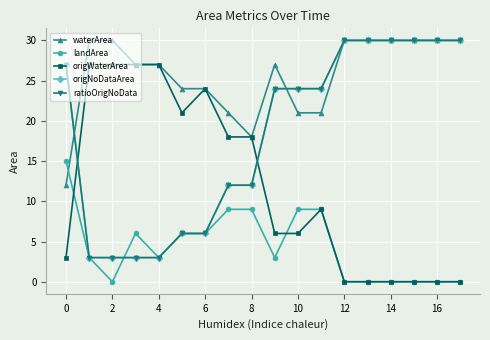

Is this an area chart (filled region under the line)?

No